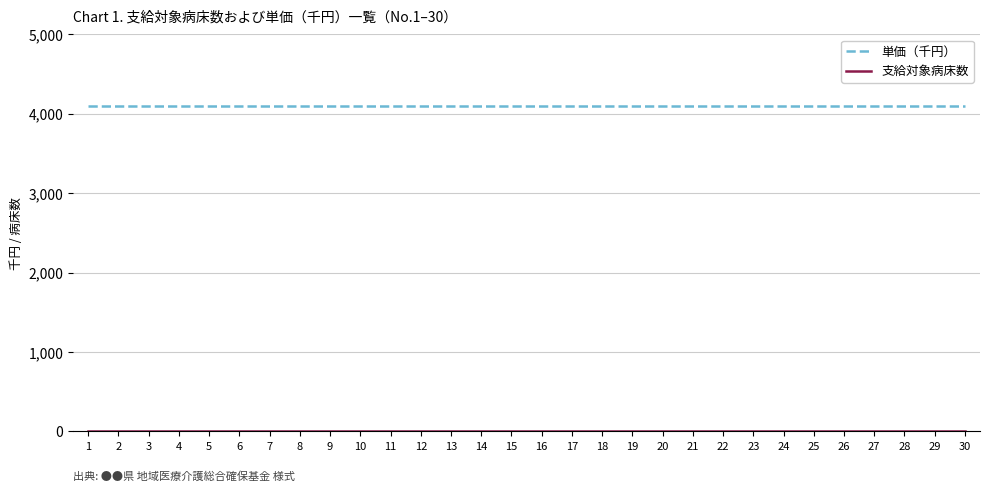

The value of 単価（千円） at 2 is 4094. True or false?

True